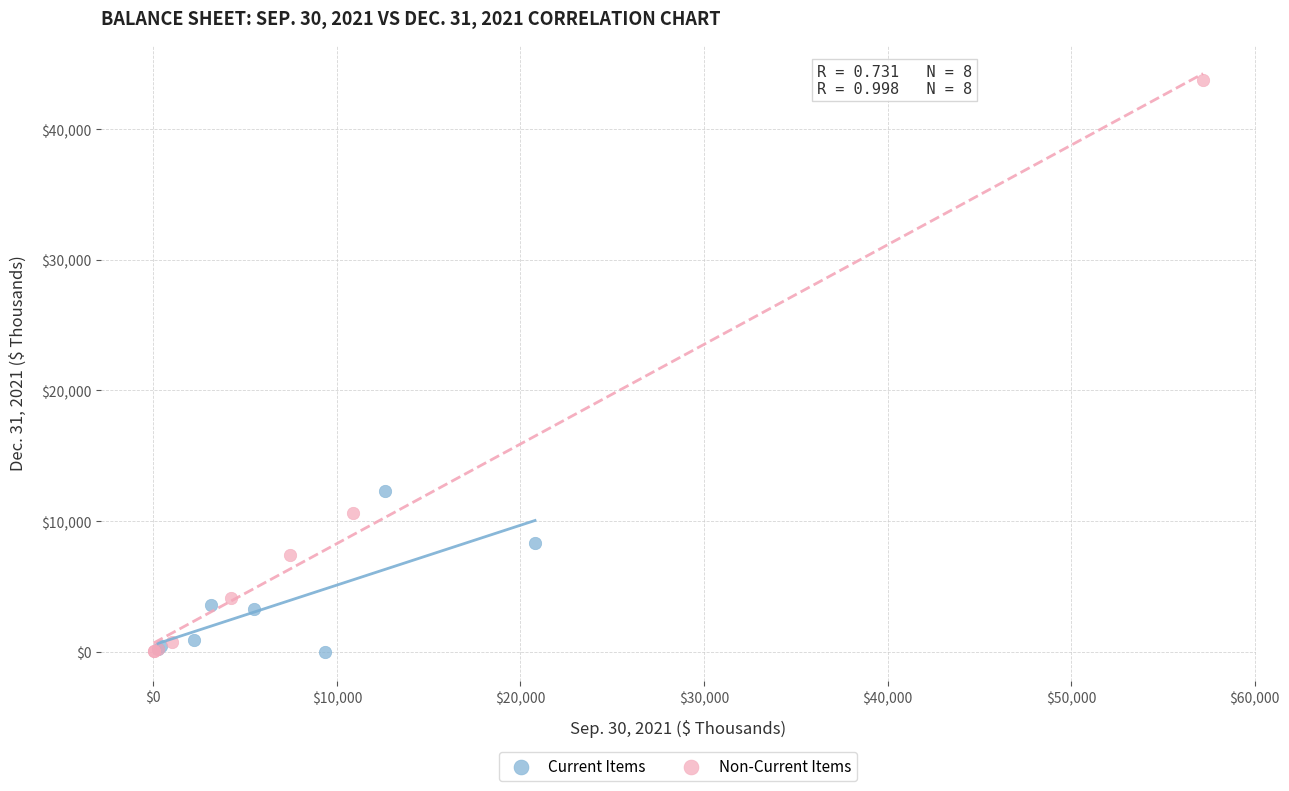

Which series has the widest spread of Y values?

Non-Current Items